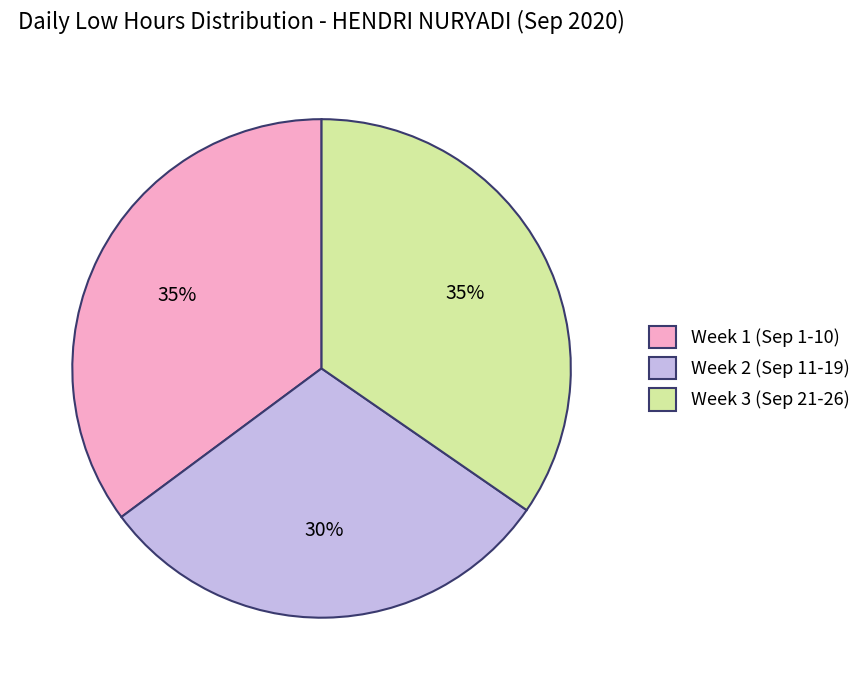

To the nearest percent, what is the average slice percentage?

33%